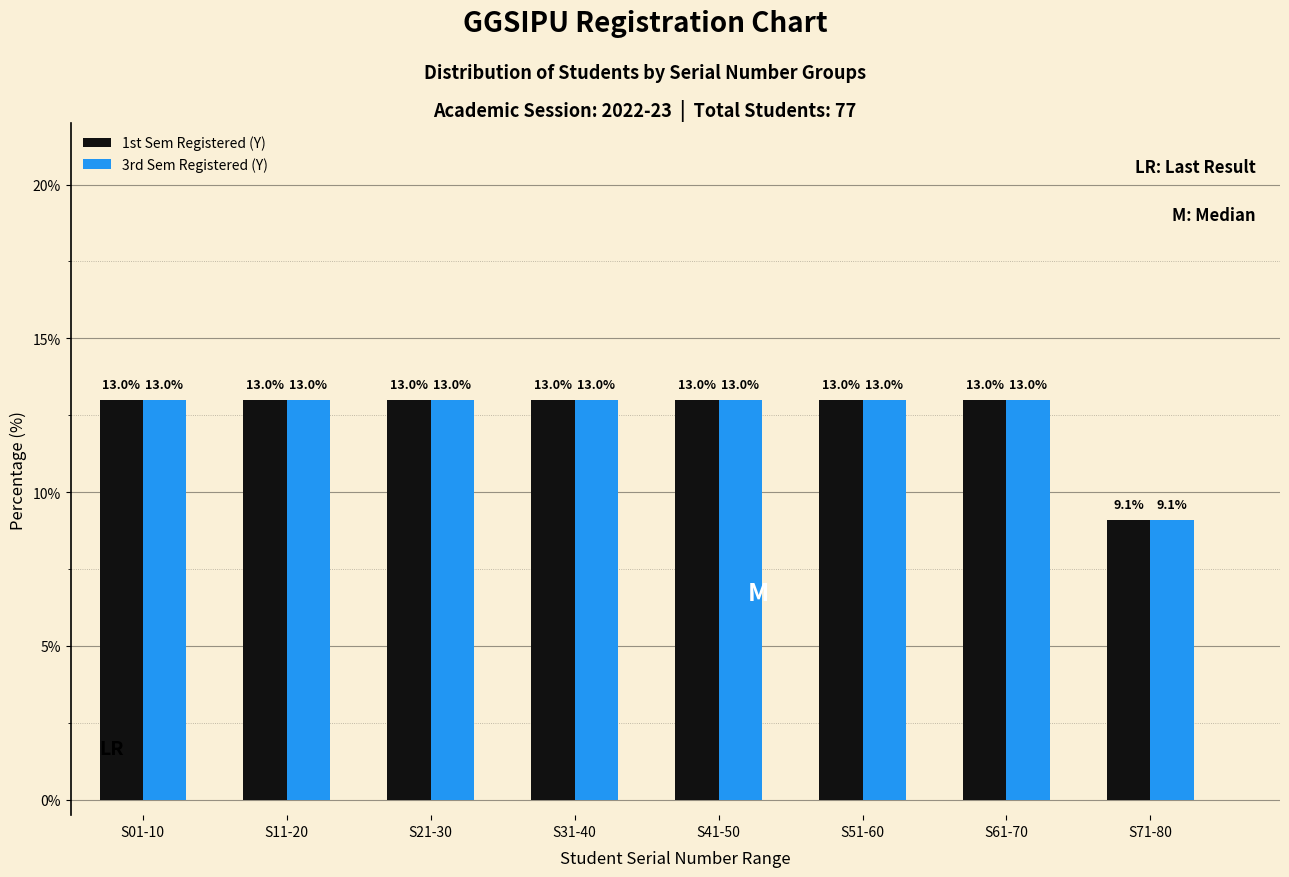

Reading left to right, list all the values displayed in this chart.

1st Sem Registered (Y): 13.0	13.0	13.0	13.0	13.0	13.0	13.0	9.1
3rd Sem Registered (Y): 13.0	13.0	13.0	13.0	13.0	13.0	13.0	9.1